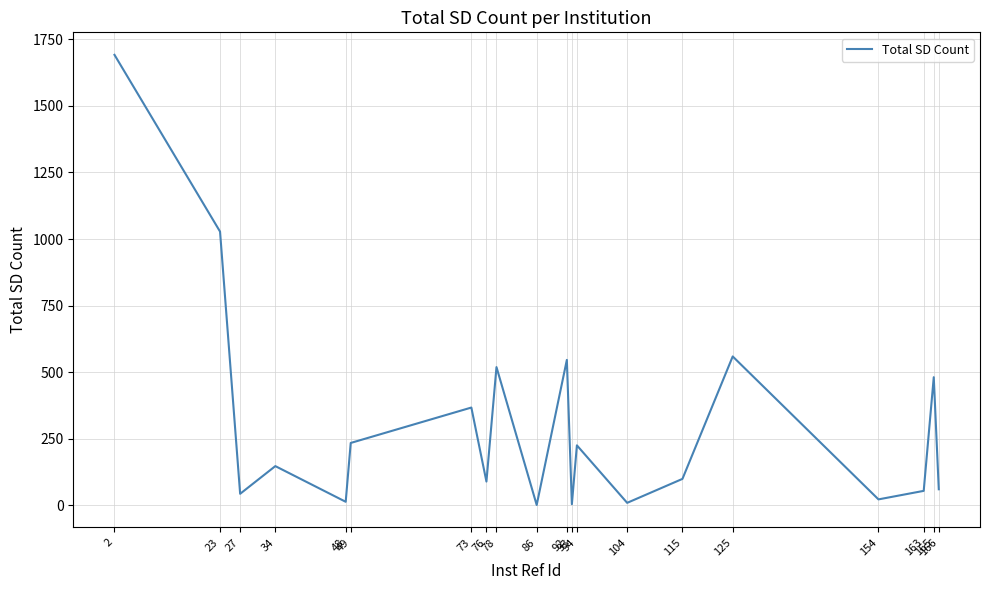

What is the difference between the maximum and minimum values?

1691